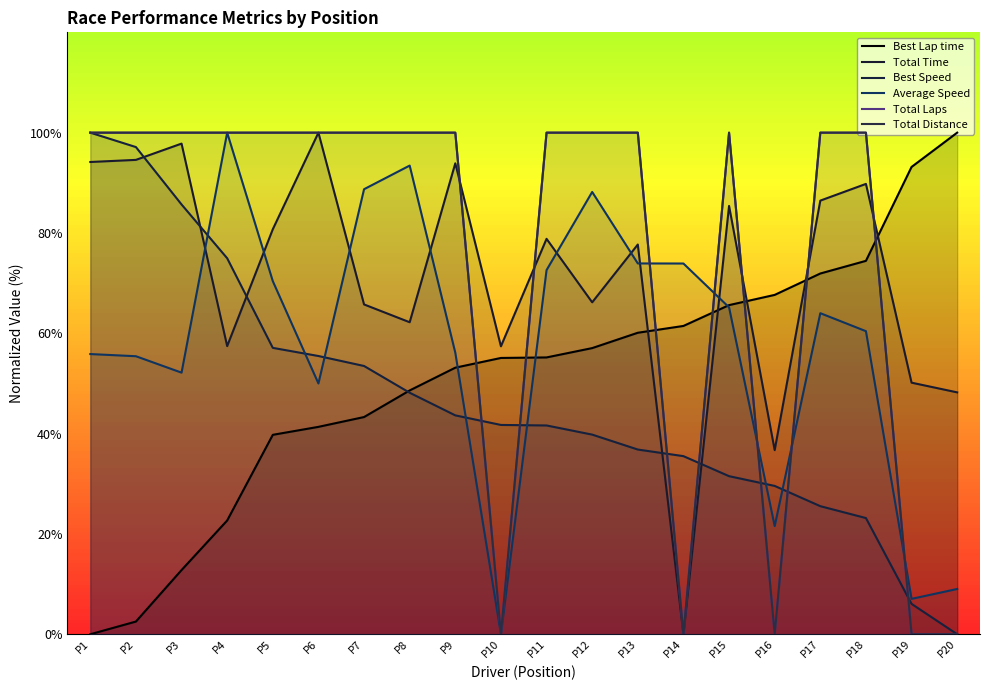

Rank the series by their maximum value, from highest to lowest.

Best Lap time, Total Time, Best Speed, Average Speed, Total Distance, Total Laps